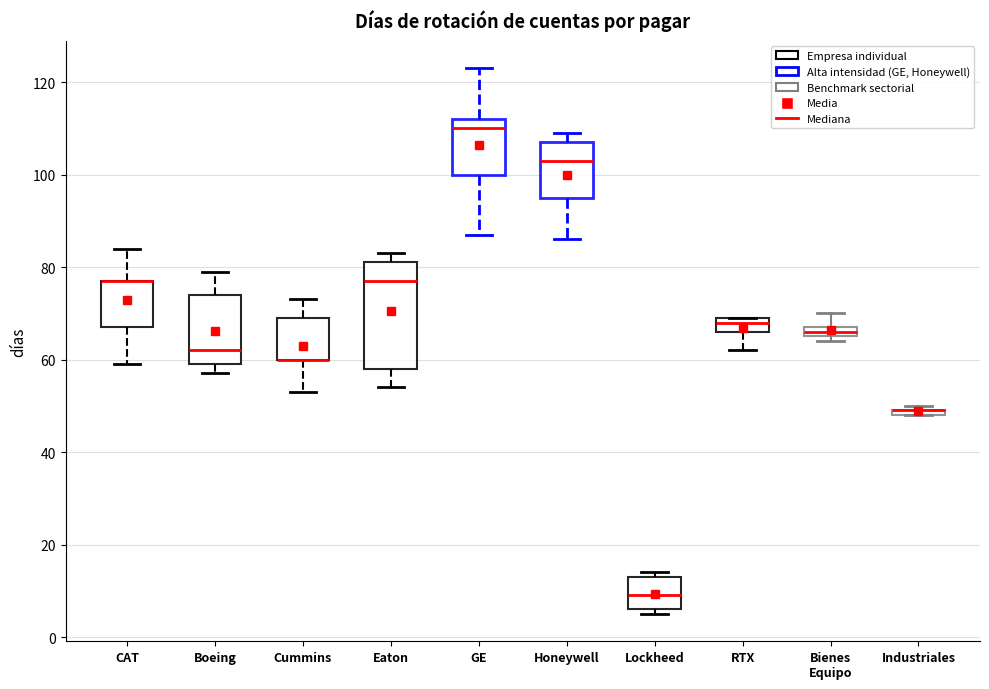

Where is the lower edge of the box for RTX on the y-axis? The values are not printed on the chart, so give them approximately, as read against the axis.

66